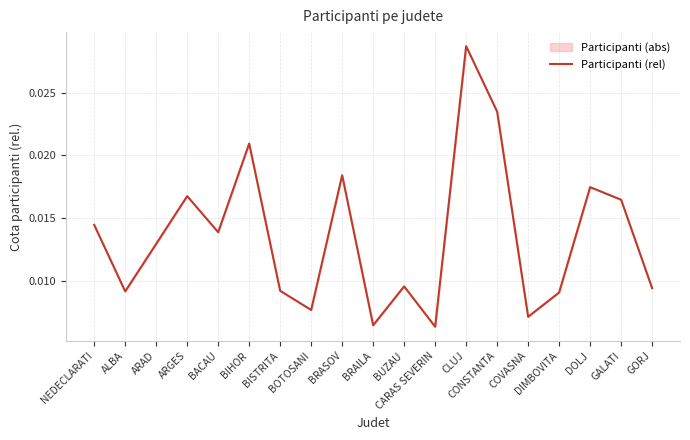

Between BUZAU and GALATI, which is larger?

GALATI